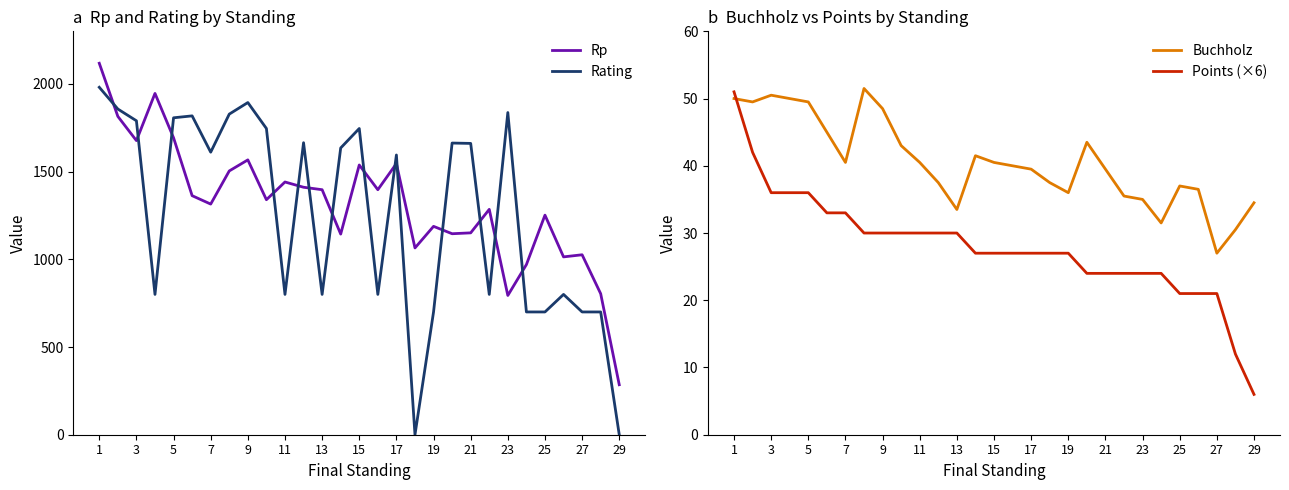

True or false: Buchholz has more than 2 interior local peaks.

True